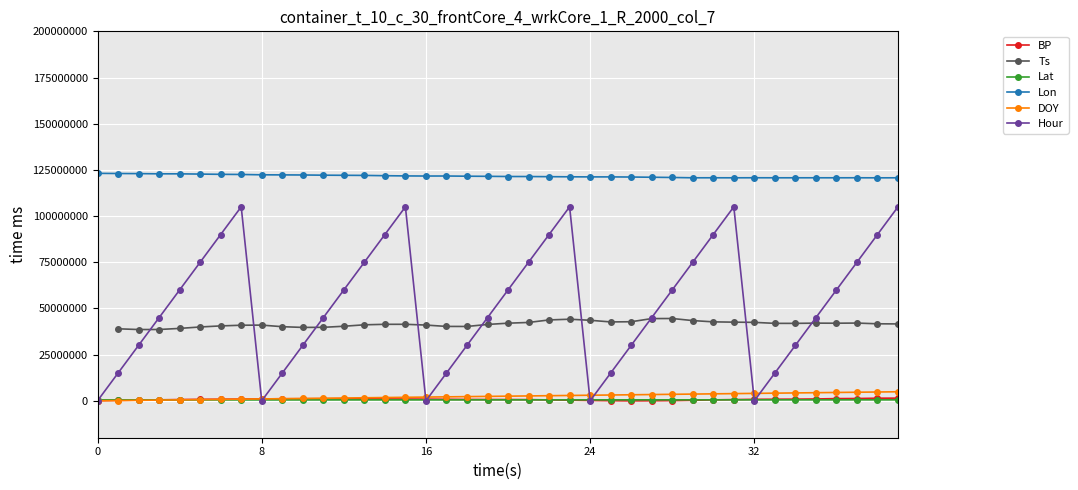

At how many categories does at least one series exceed 3560817?

40